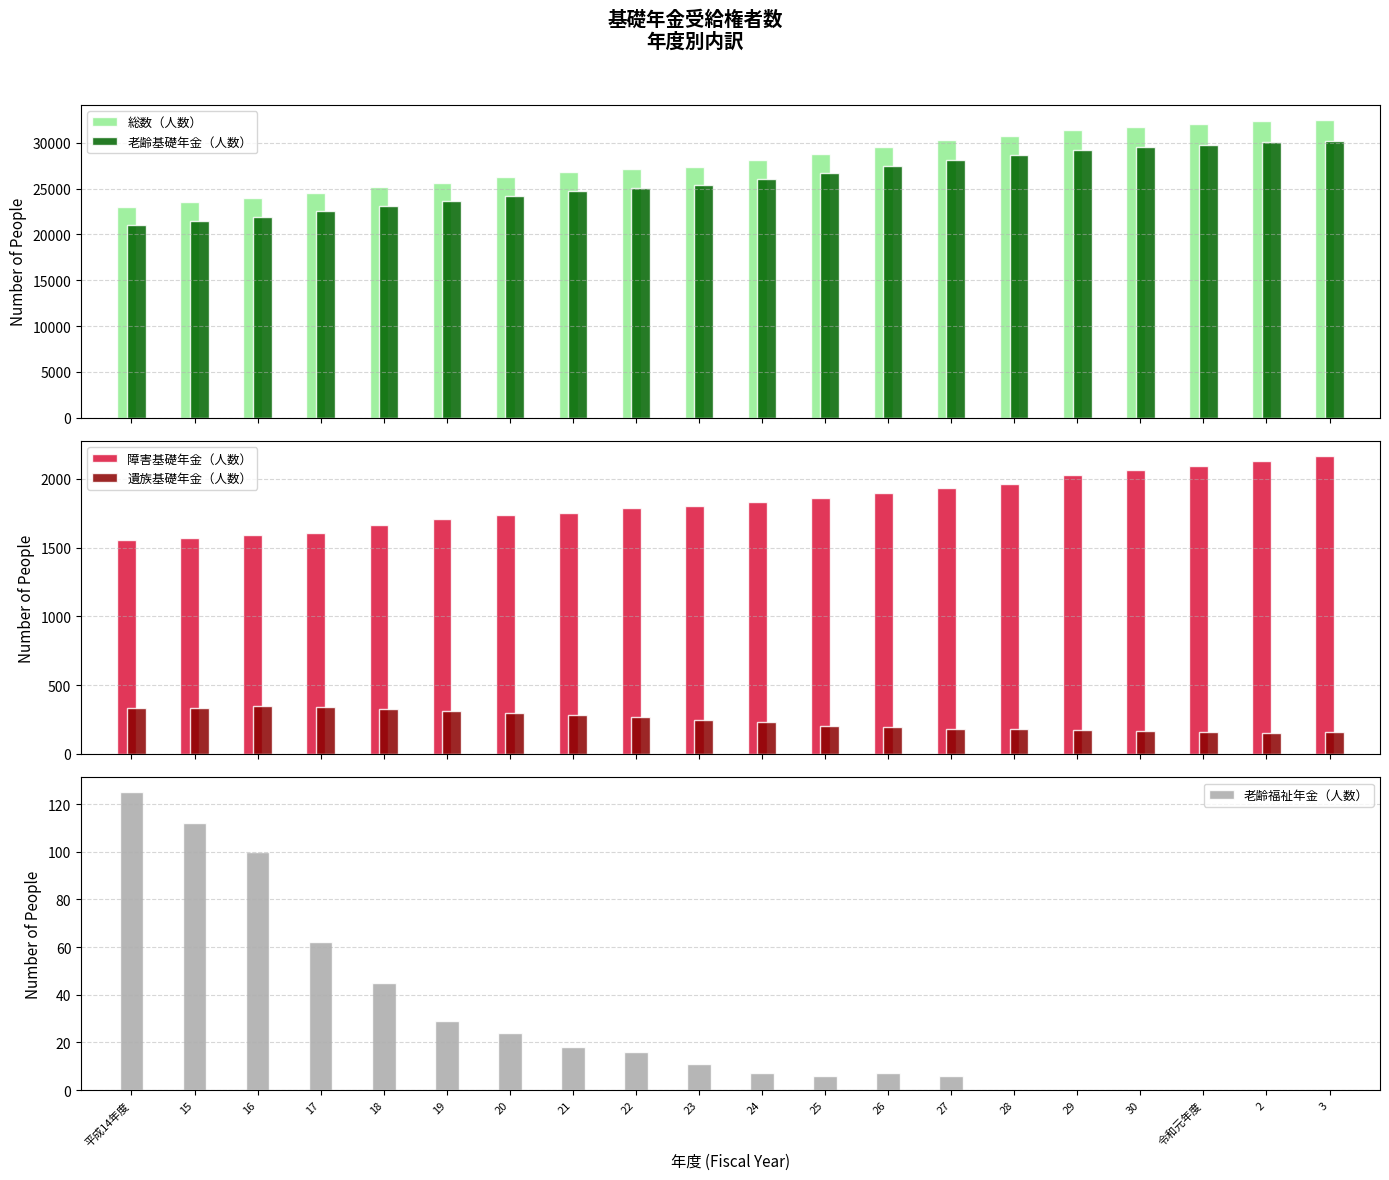

True or false: 老齢福祉年金（人数） has a value of -67 at 29.

False